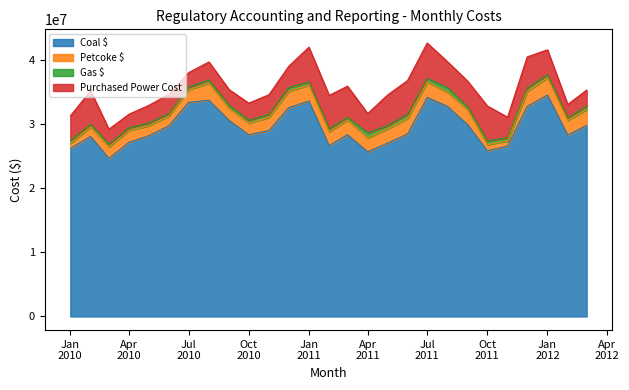

What is the label of the 14th point from the left?

2011-02